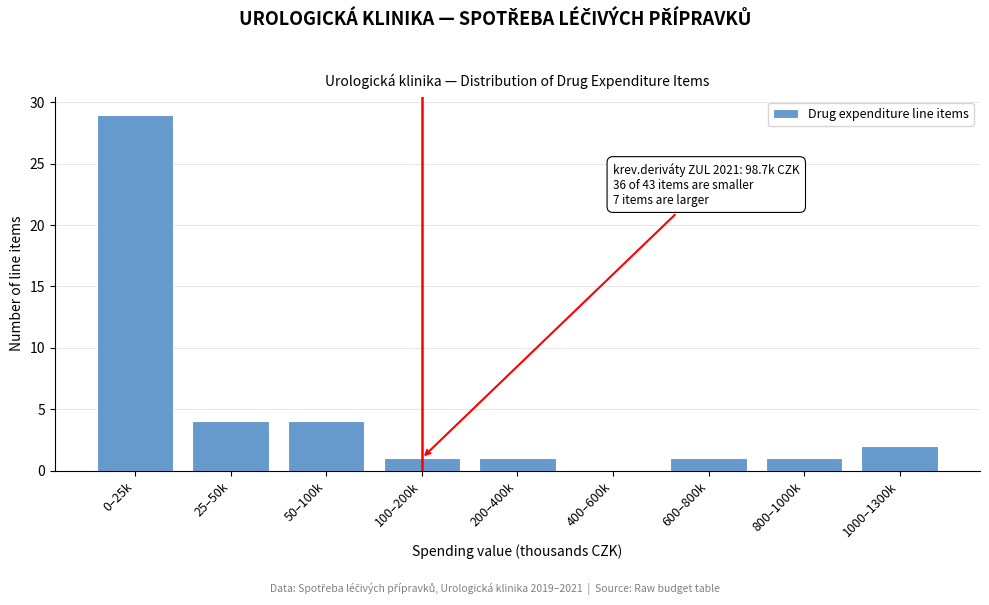

Reading right to left, transcribe all the data shown in this chart.

1000–1300k=2	800–1000k=1	600–800k=1	400–600k=0	200–400k=1	100–200k=1	50–100k=4	25–50k=4	0–25k=29